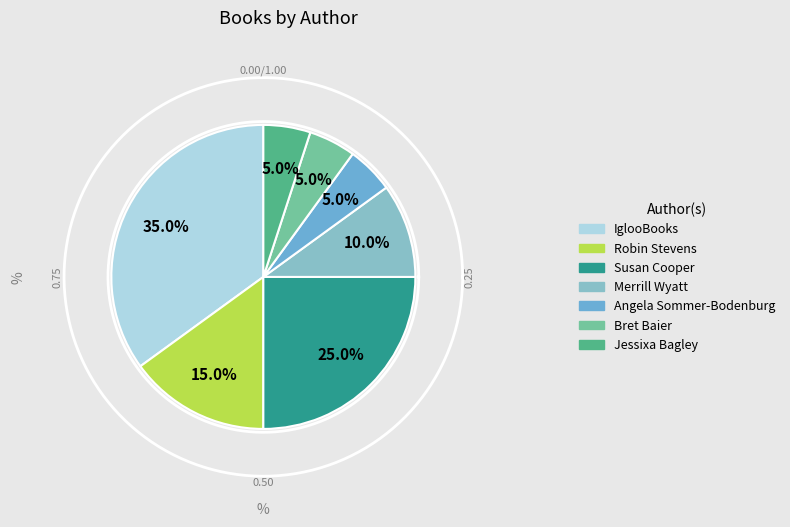

Count the number of slices in the pie.

7